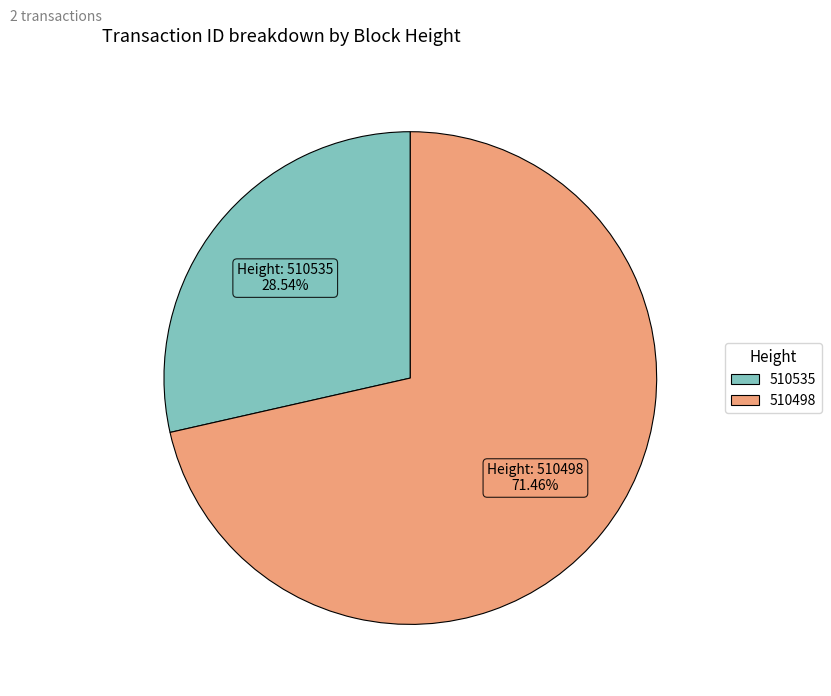

How much of the chart is everything except 510535?

71.5%